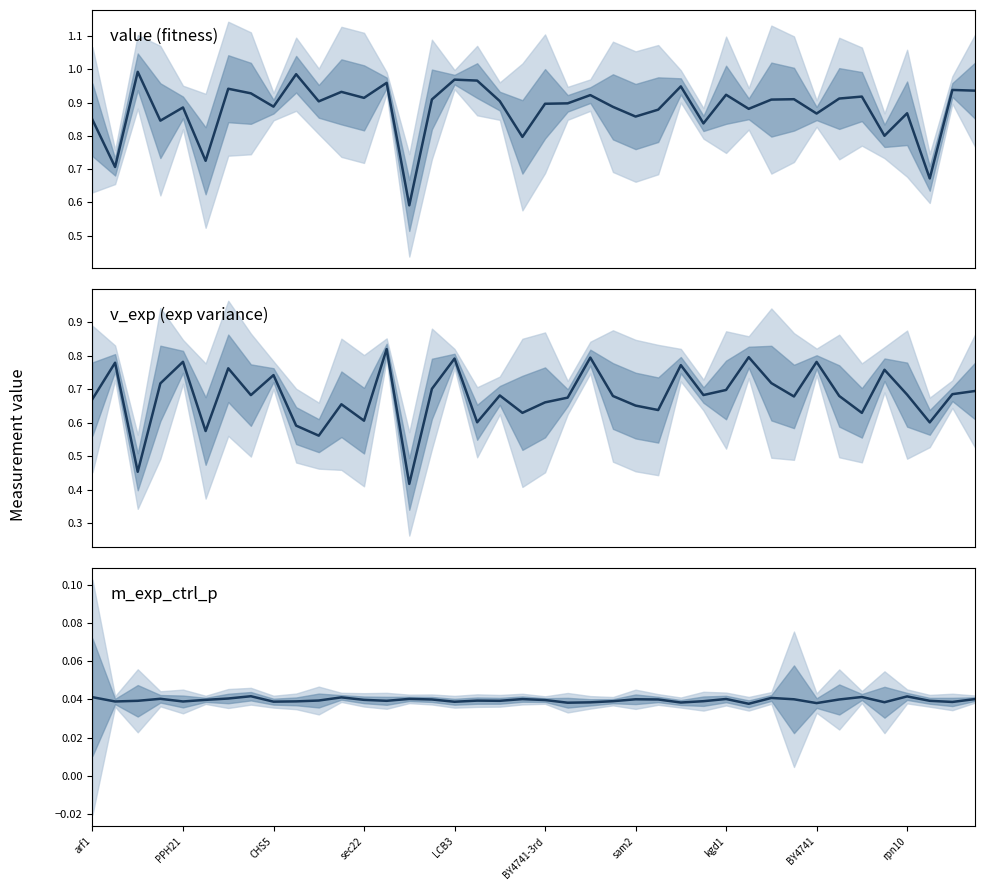

Does the chart have visible grid lines?

No